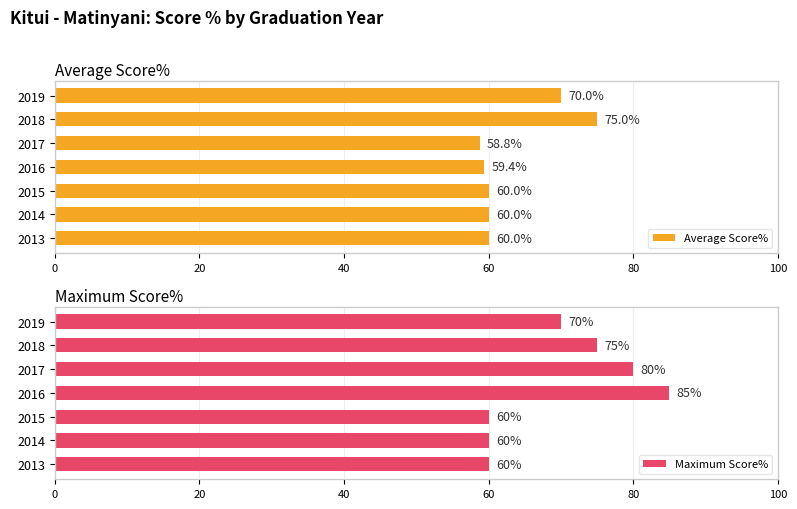

Count the number of data series in this chart.

2